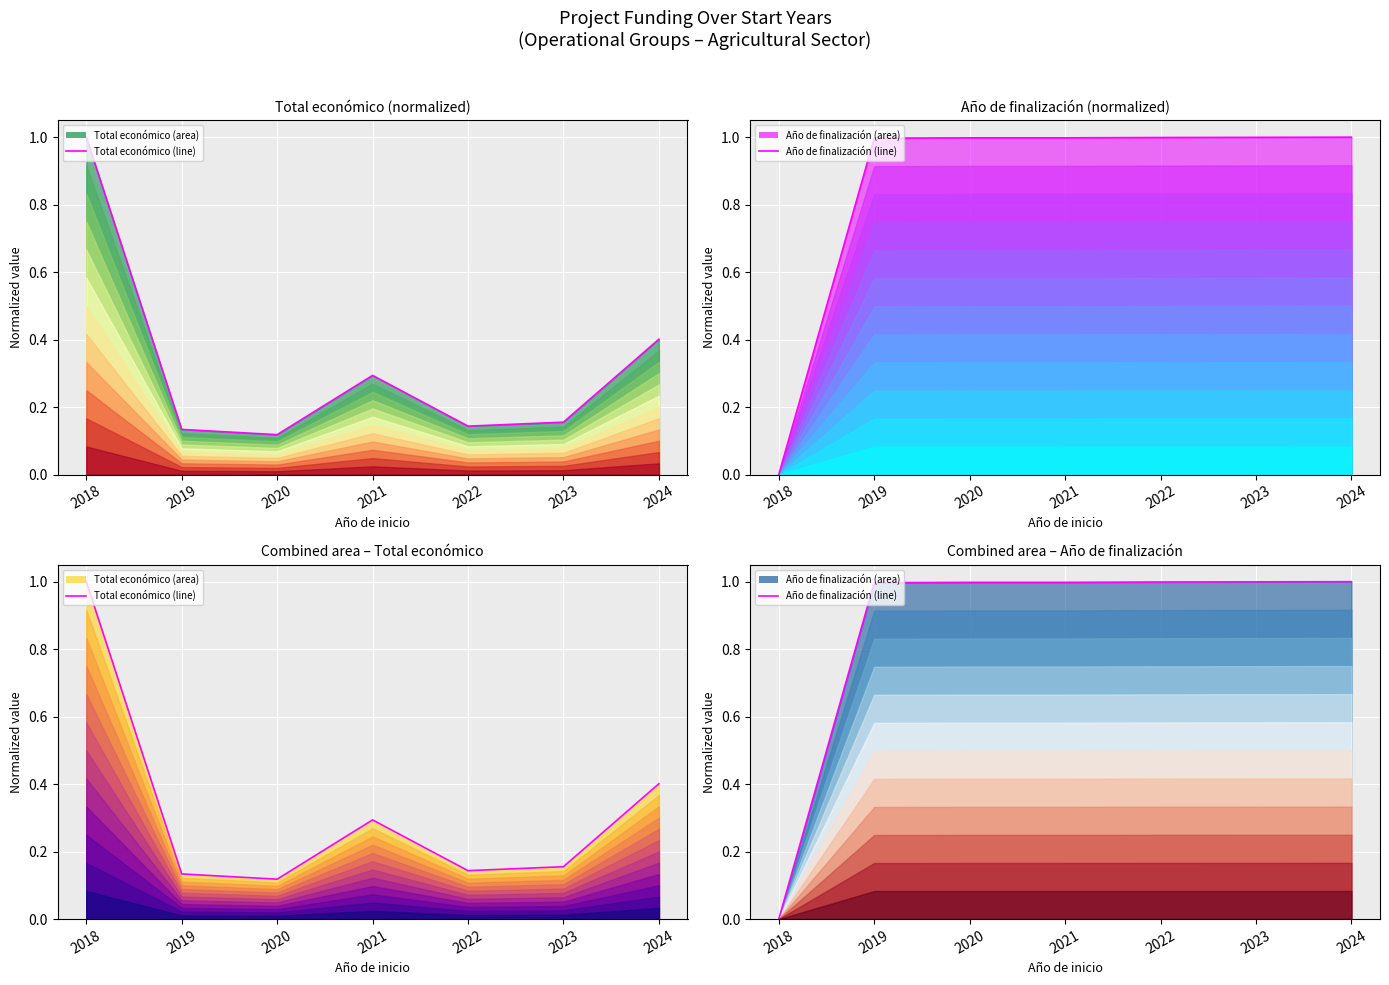

What value does the Total económico series have at 2022?

0.1